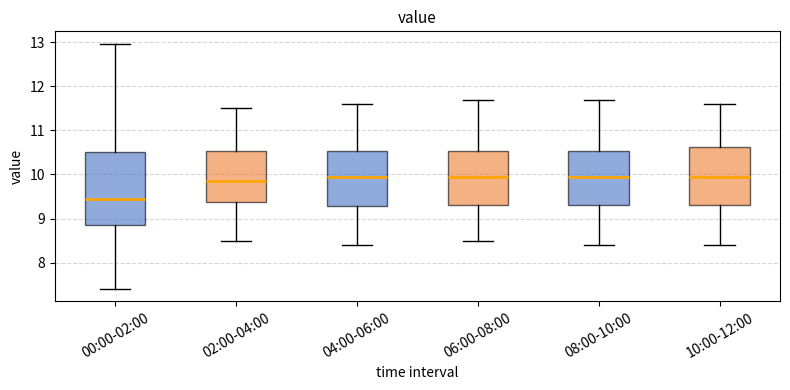

Where does the lower whisker of the box for 04:00-06:00 end on the y-axis? The values are not printed on the chart, so give them approximately, as read against the axis.

8.4